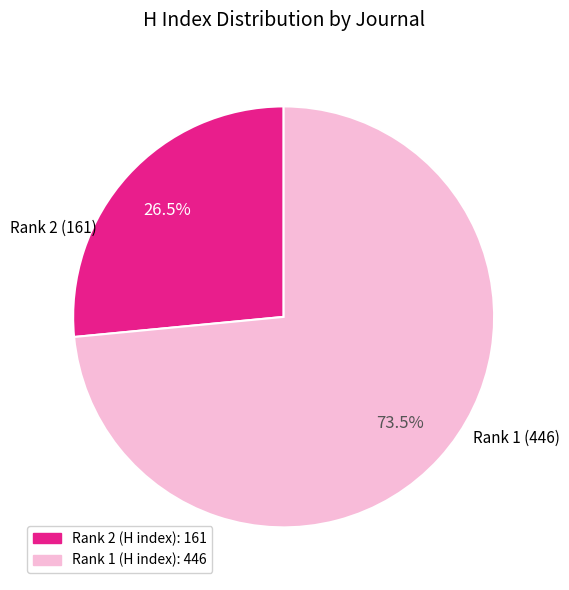

How much of the chart is everything except Rank 1 (H index): 446?

26.5%